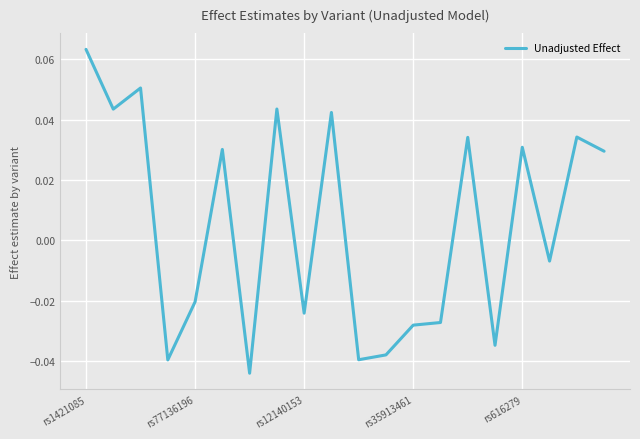

Where does the data first go above 0?

rs1421085